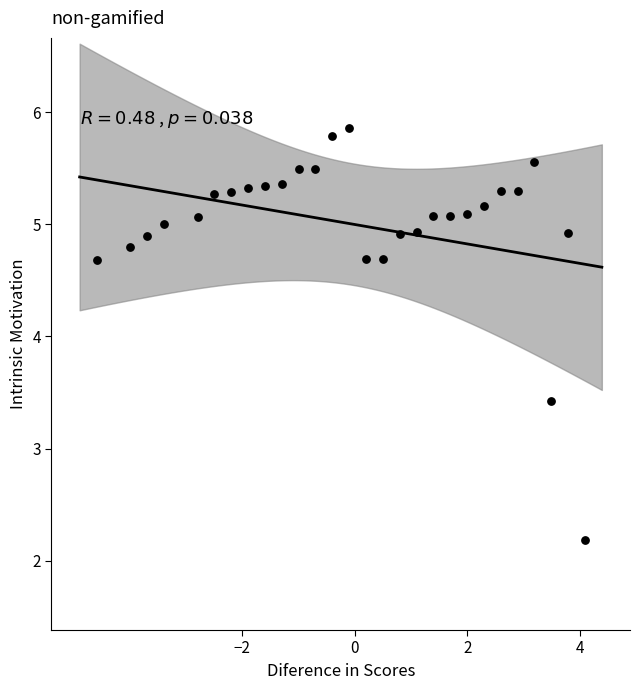

What Y value in the scatter plot is closest to 4?

3.4